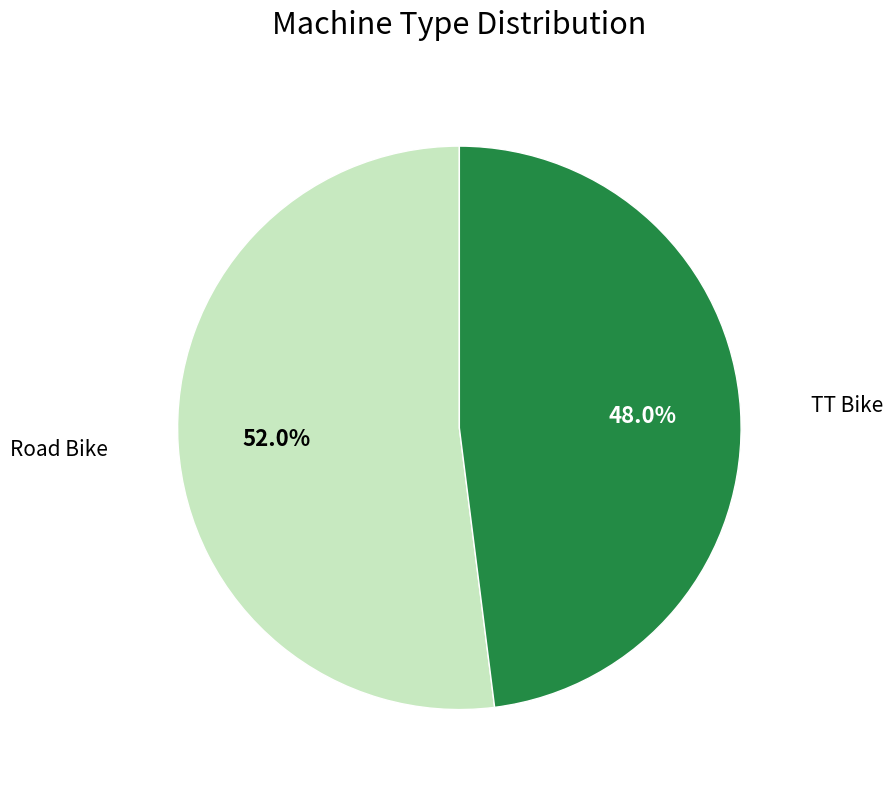

Is there a majority slice in this chart?

Yes